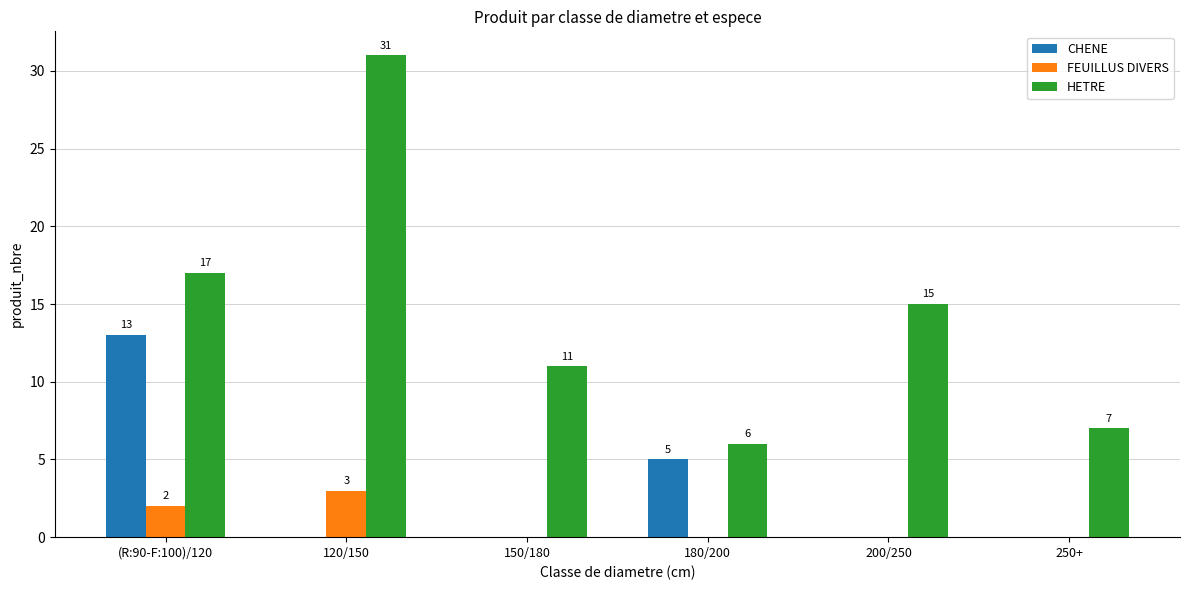

Reading right to left, what are all the values shown in this chart?

CHENE: 250+=0	200/250=0	180/200=5	150/180=0	120/150=0	(R:90-F:100)/120=13
FEUILLUS DIVERS: 250+=0	200/250=0	180/200=0	150/180=0	120/150=3	(R:90-F:100)/120=2
HETRE: 250+=7	200/250=15	180/200=6	150/180=11	120/150=31	(R:90-F:100)/120=17